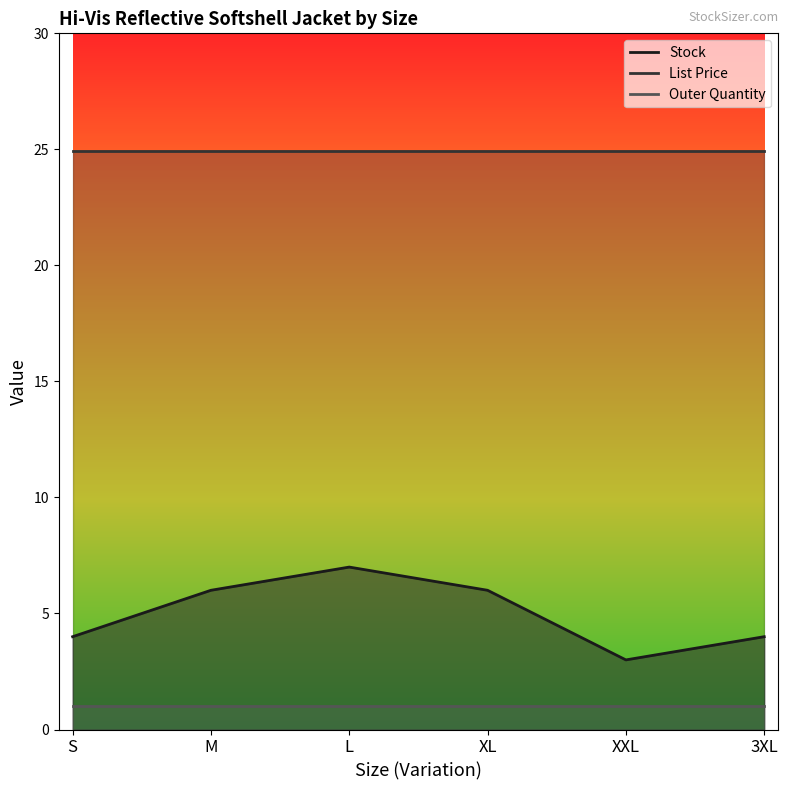

Which series changed the most between S and 3XL?

Stock